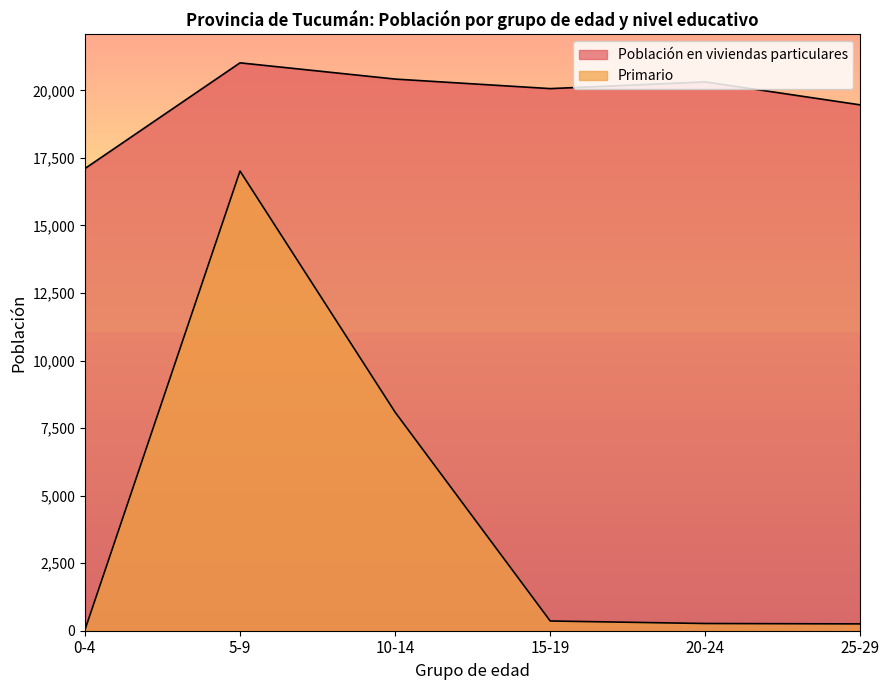

What is the approximate value of Población en viviendas particulares at 25-29, to the nearest 100?

19500